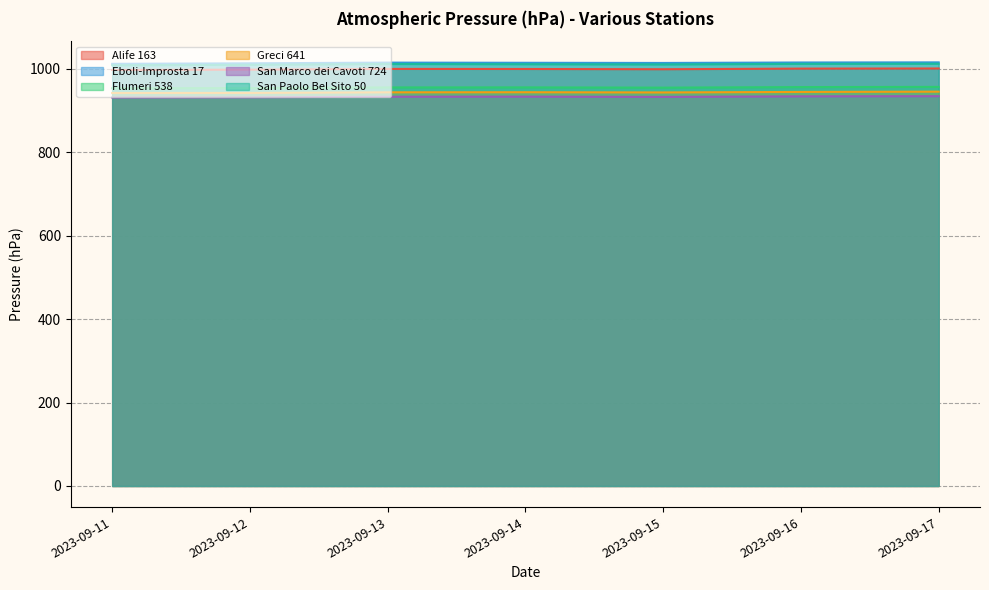

Reading left to right, what are all the values shown in this chart?

Alife 163: 997.4	998.1	999.9	999.7	999.1	1000.6	1000.9
Eboli-Improsta 17: 1012.1	1013.3	1015.0	1014.6	1014.2	1015.3	1015.6
Flumeri 538: 953.6	953.9	955.5	955.6	955.0	956.3	956.8
Greci 641: 942.2	942.3	943.8	944.0	943.5	944.7	945.4
San Marco dei Cavoti 724: 931.3	931.7	933.2	933.4	932.8	934.1	934.5
San Paolo Bel Sito 50: 1008.7	1009.8	1011.7	1011.2	1010.7	1012.0	1012.3